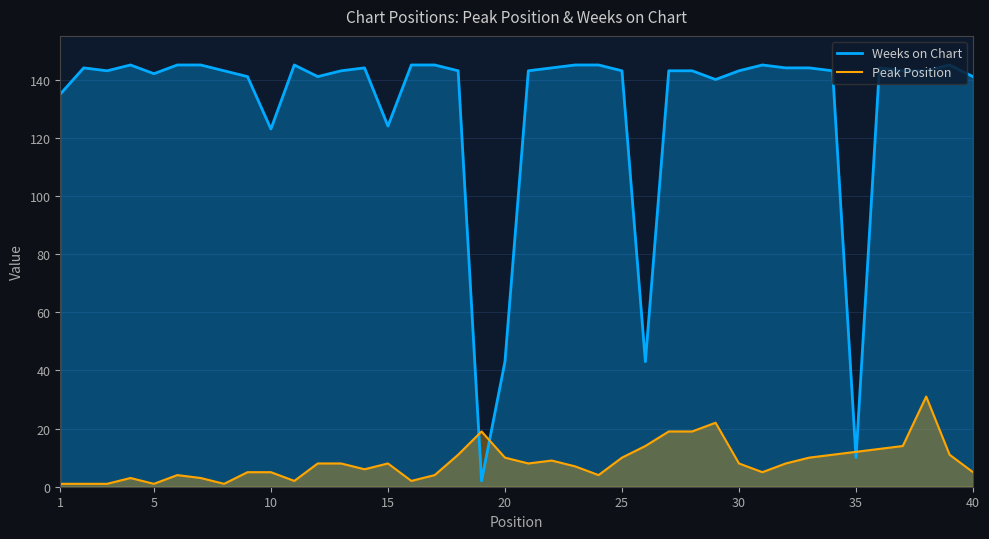

At how many categories does at least one series exceed 30?

38